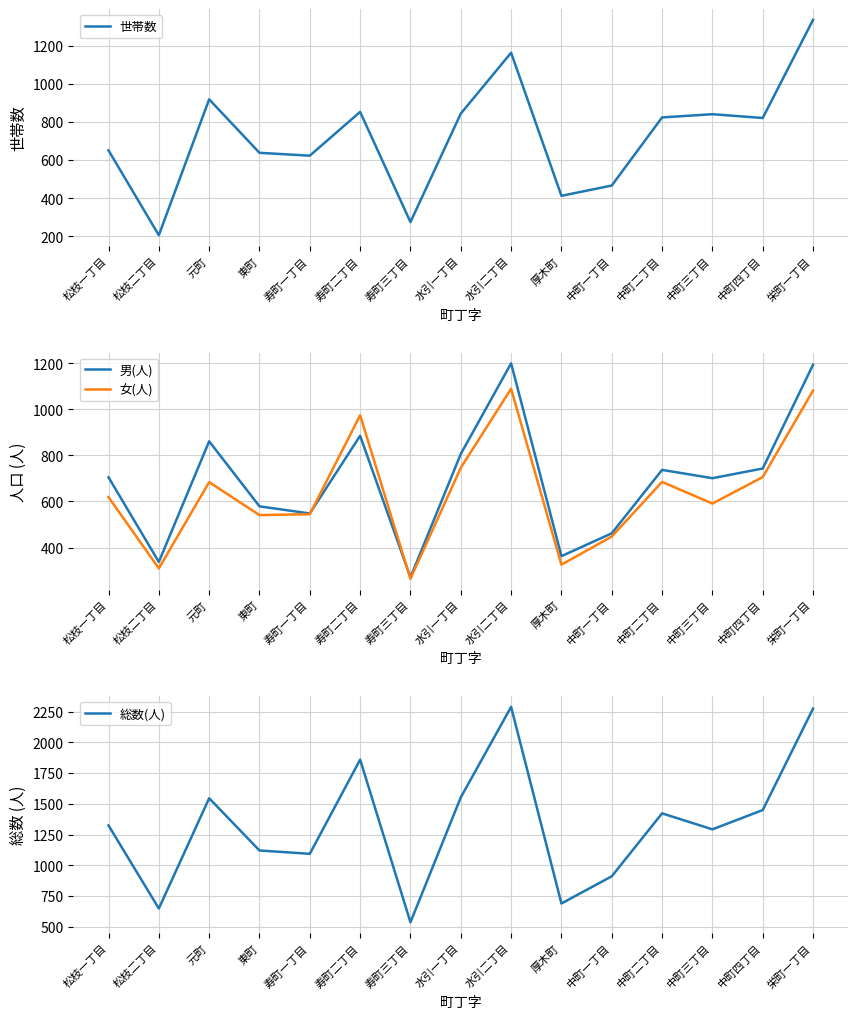

Does the chart have visible grid lines?

Yes